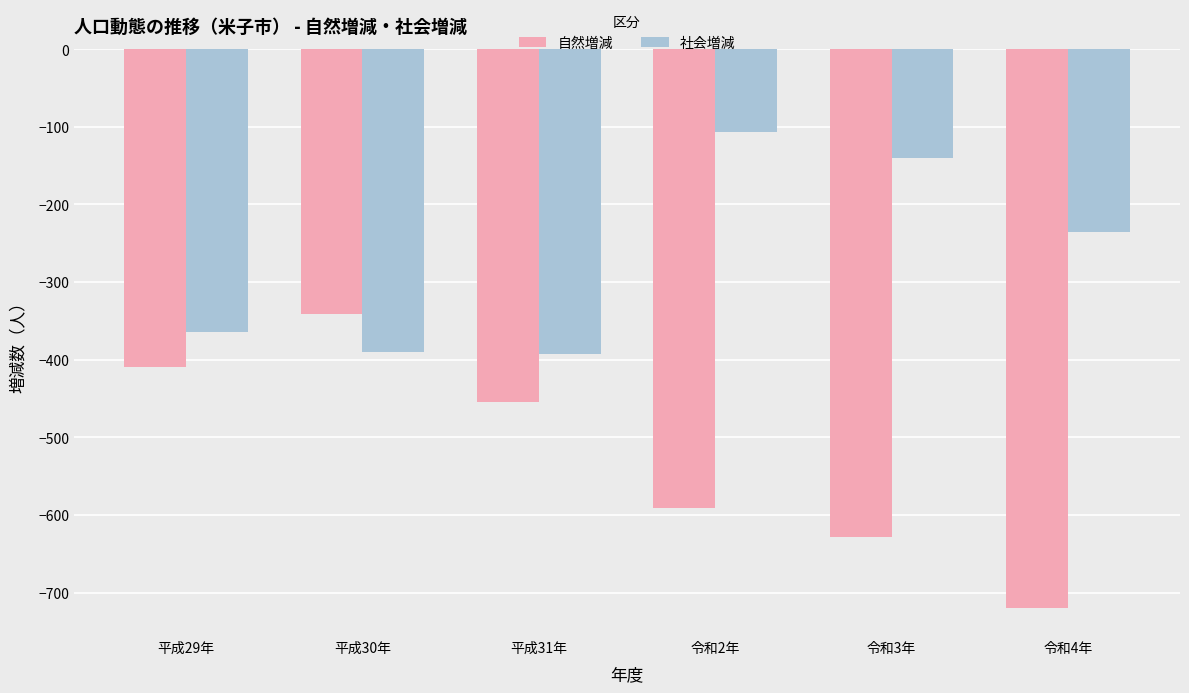

Between 令和2年 and 令和4年, which series saw the biggest shift?

自然増減